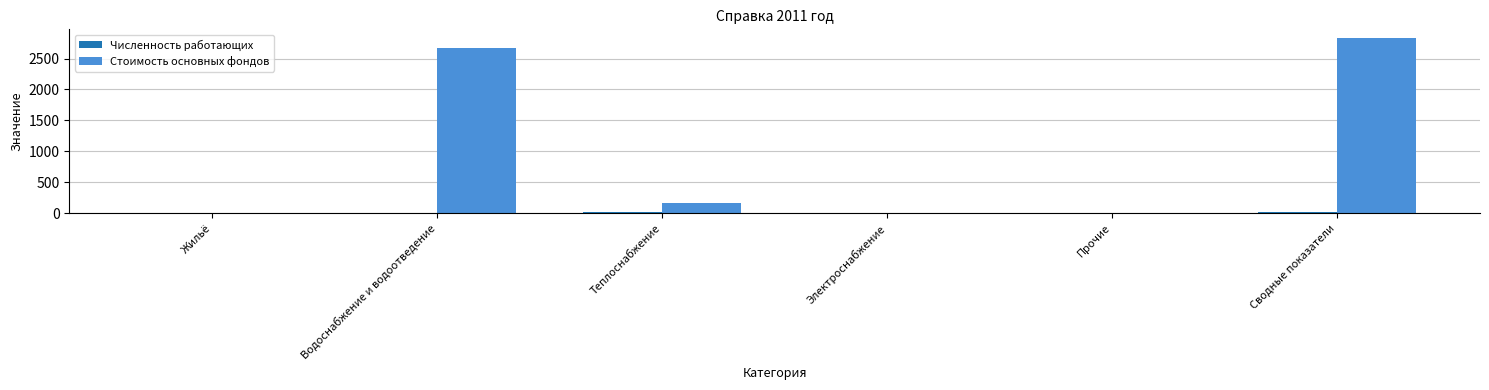

What is the highest value of the Стоимость основных фондов series?

2830